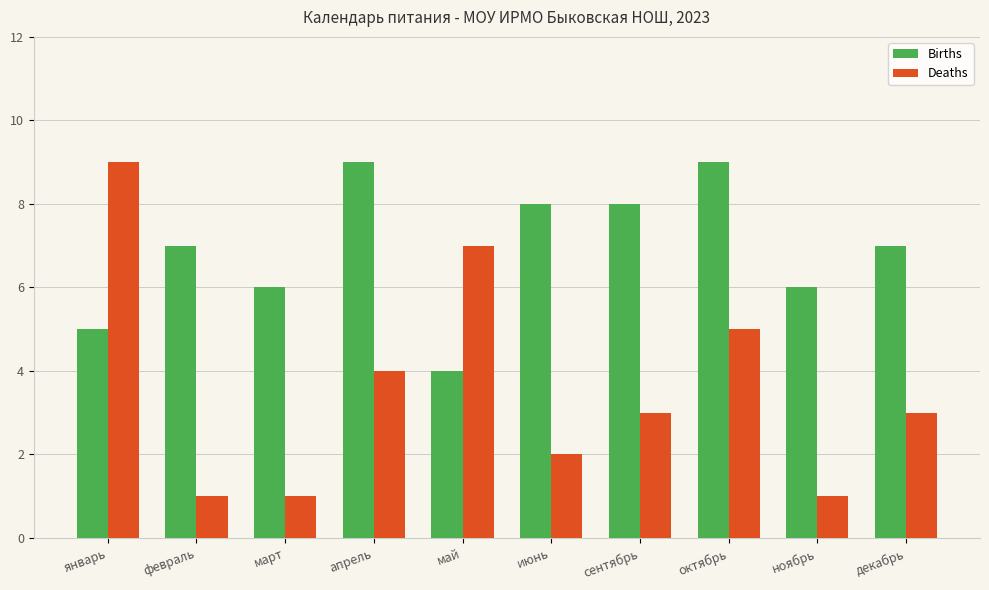

What are all the series names shown in the legend?

Births, Deaths